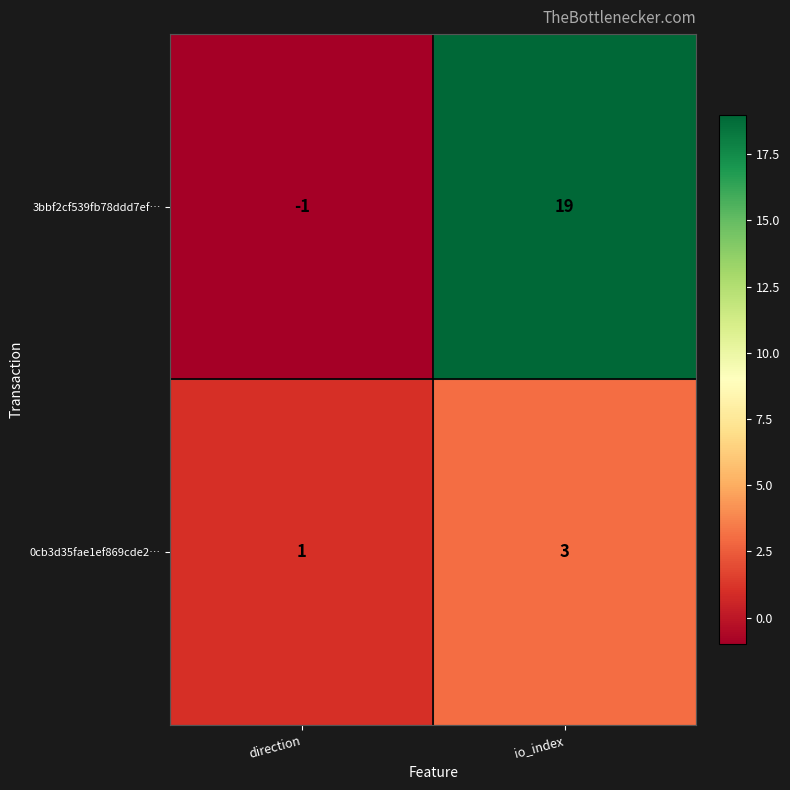

The 0cb3d35fae1ef869cde2… series shows 3 at io_index. True or false?

True